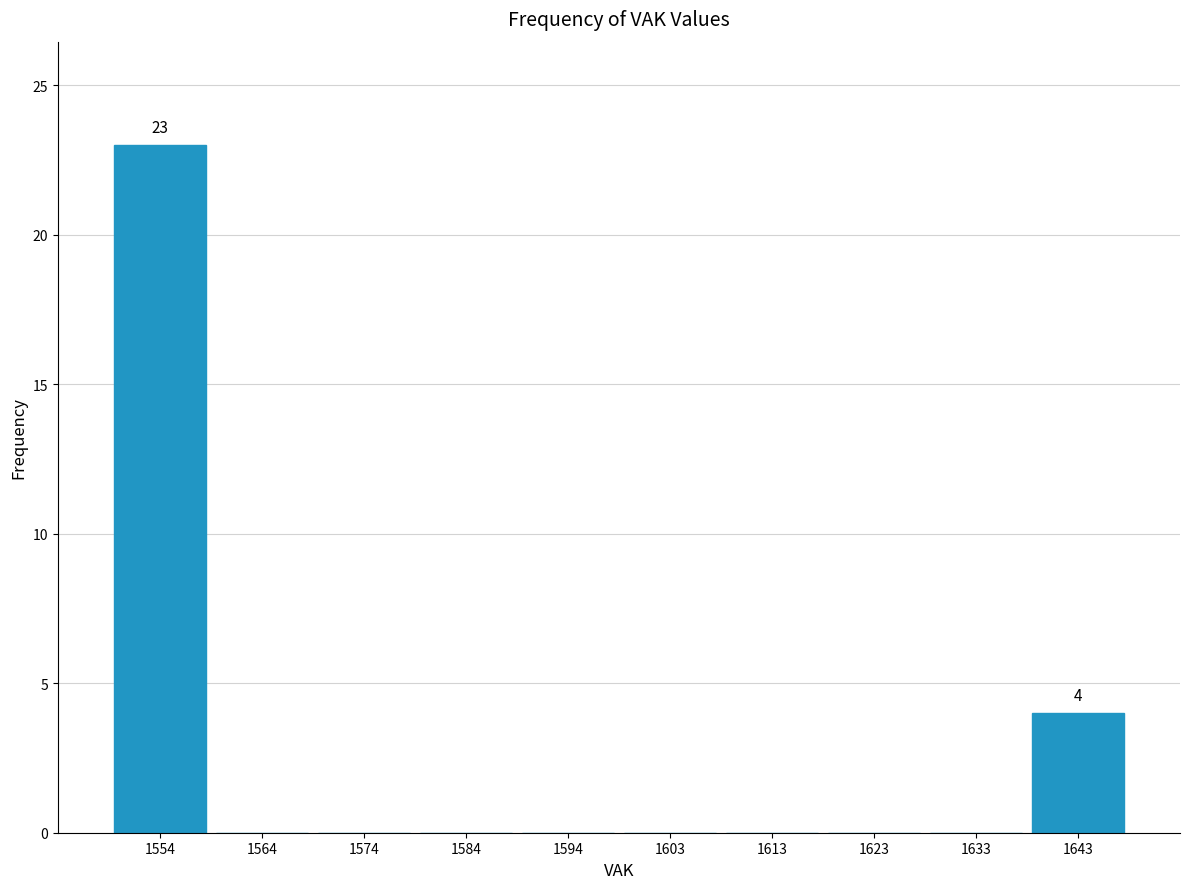

Over which range of the x-axis is the bar tallest?

1549.0 to 1558.9